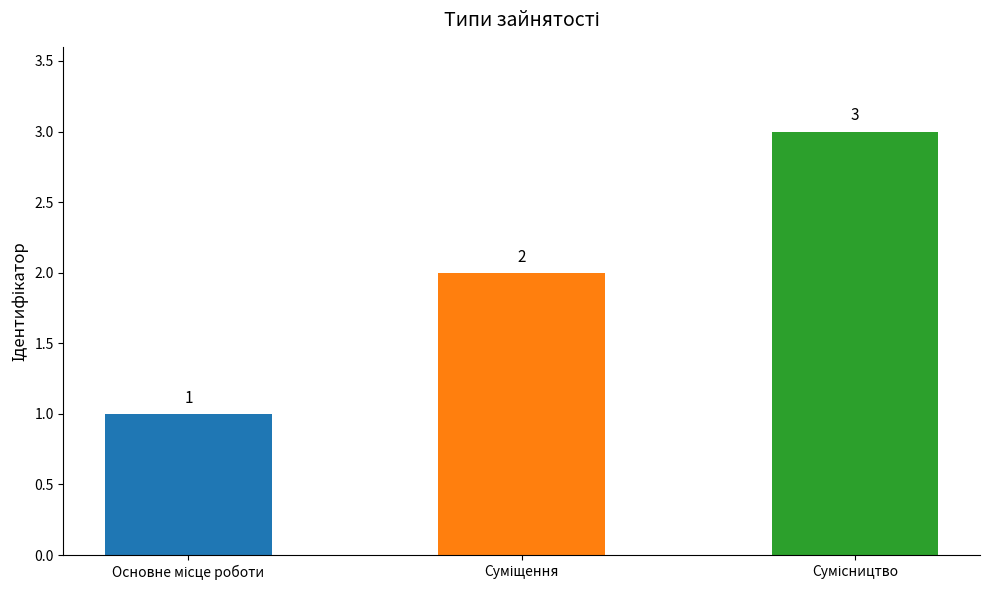

Reading left to right, extract all data points from this chart.

1	2	3